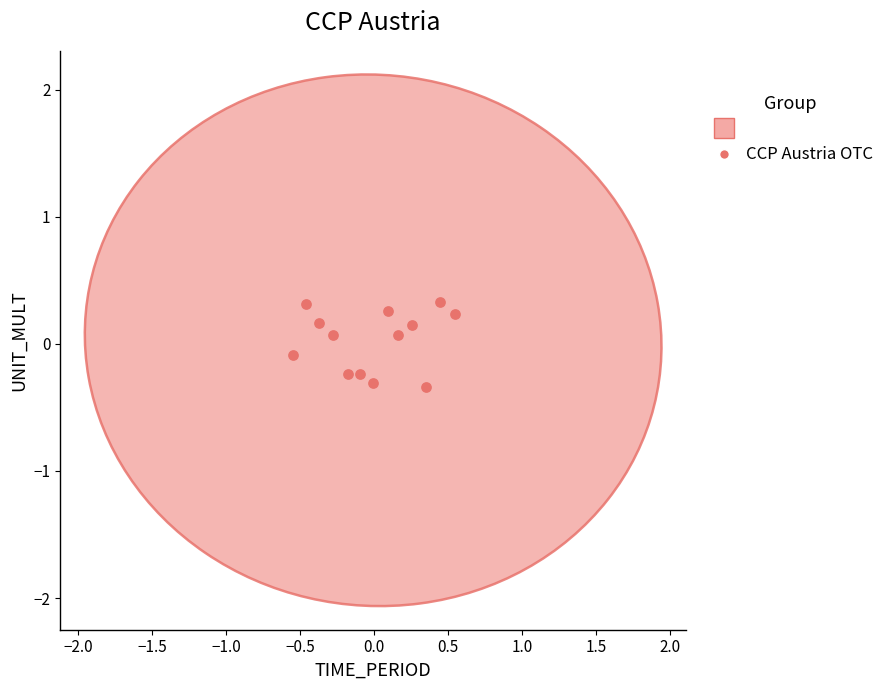

What is the range of X values (max minus min)?

1.1